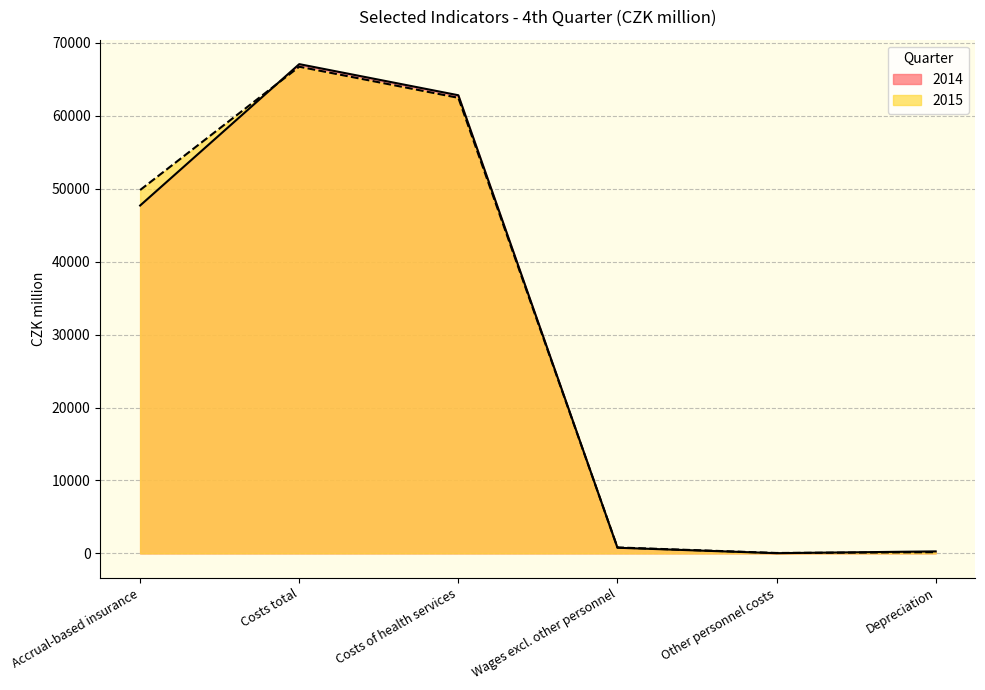

What is the value of the 2014 point at the 1st from the left?

47710